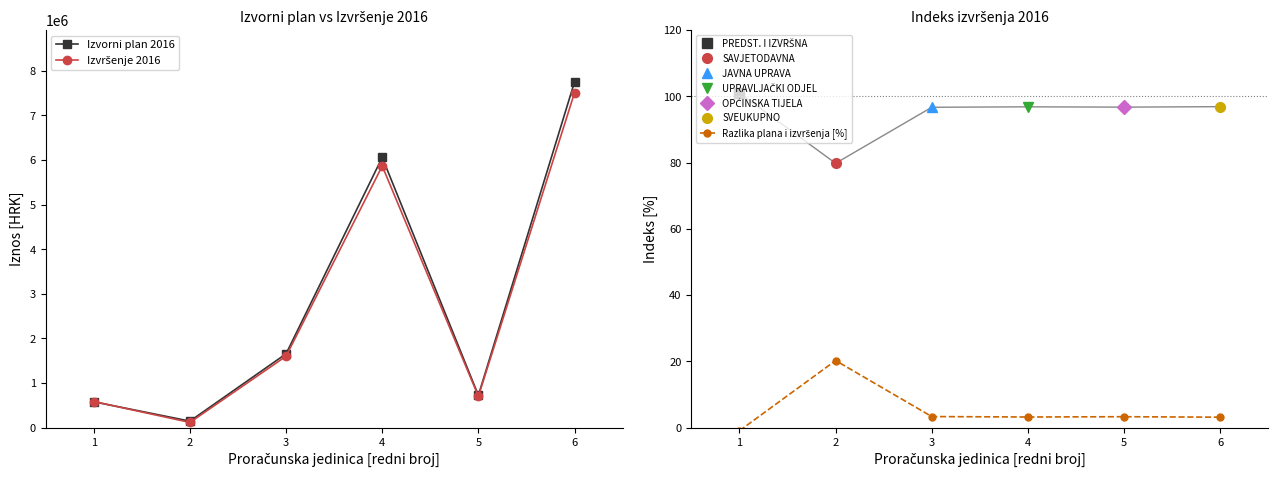

How many values in the Izvorni plan 2016 series are below 1654900?

3